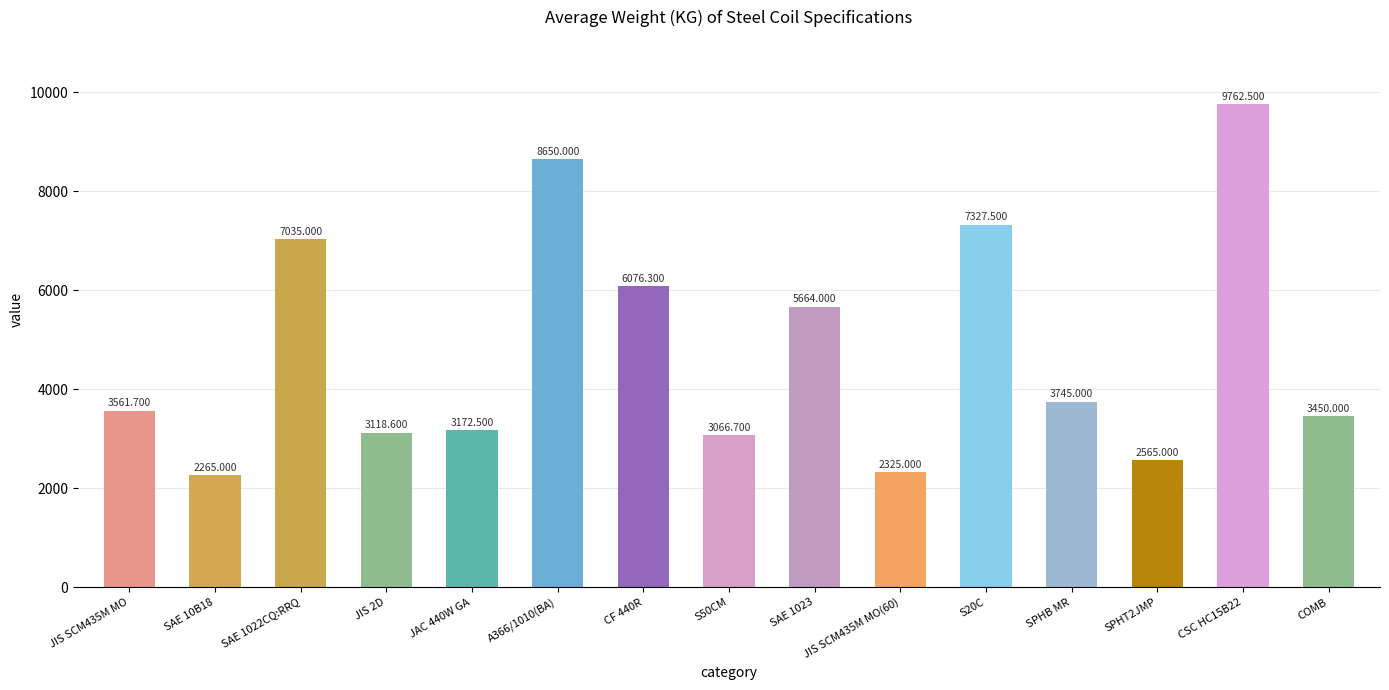

What is the change in value from JIS 2D to JIS SCM435M MO(60)?

-793.6